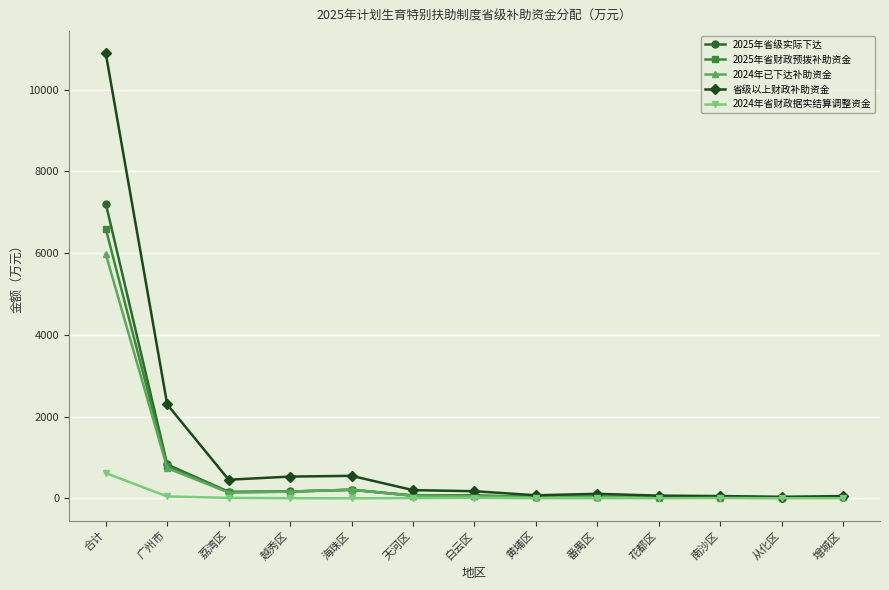

Which series has the largest range (max minus min)?

省级以上财政补助资金